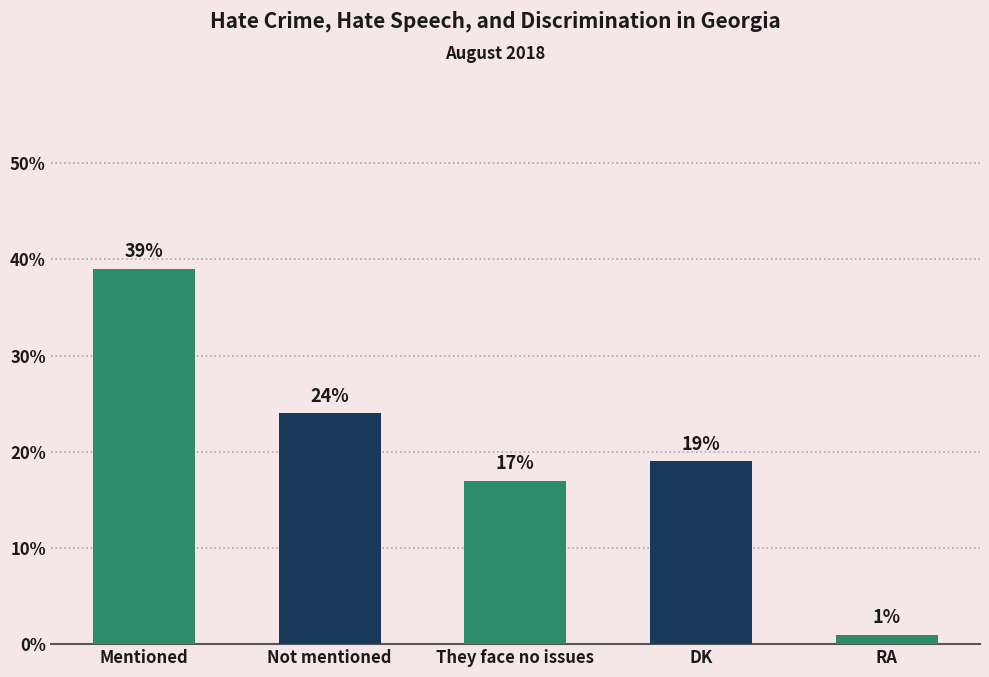

How many values are below 19?

2